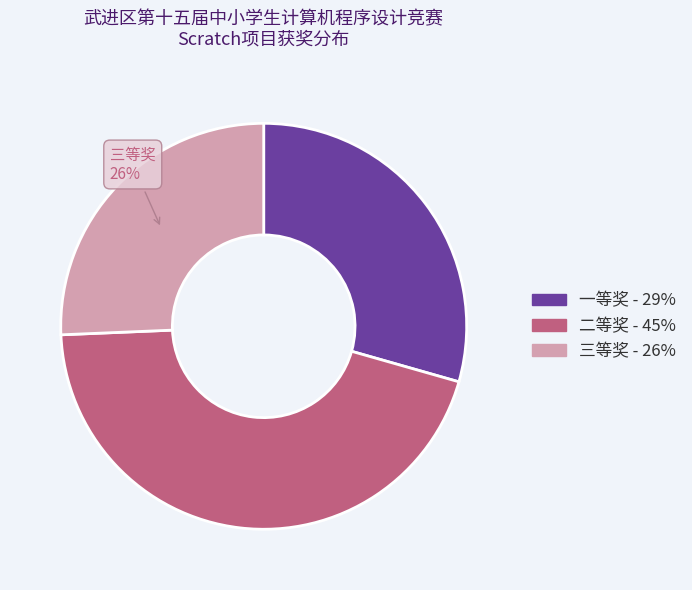

How many segments does this pie chart have?

3